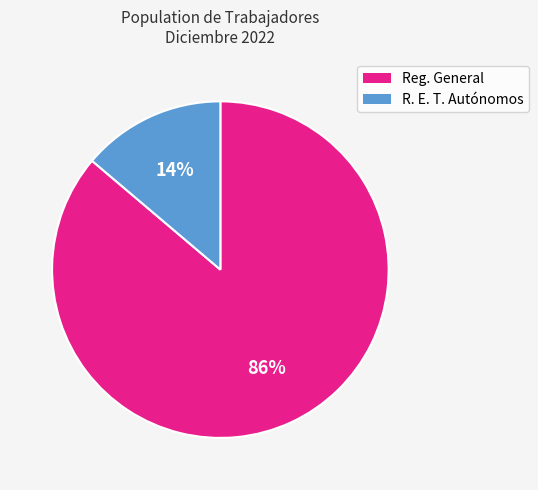

How many segments does this pie chart have?

2